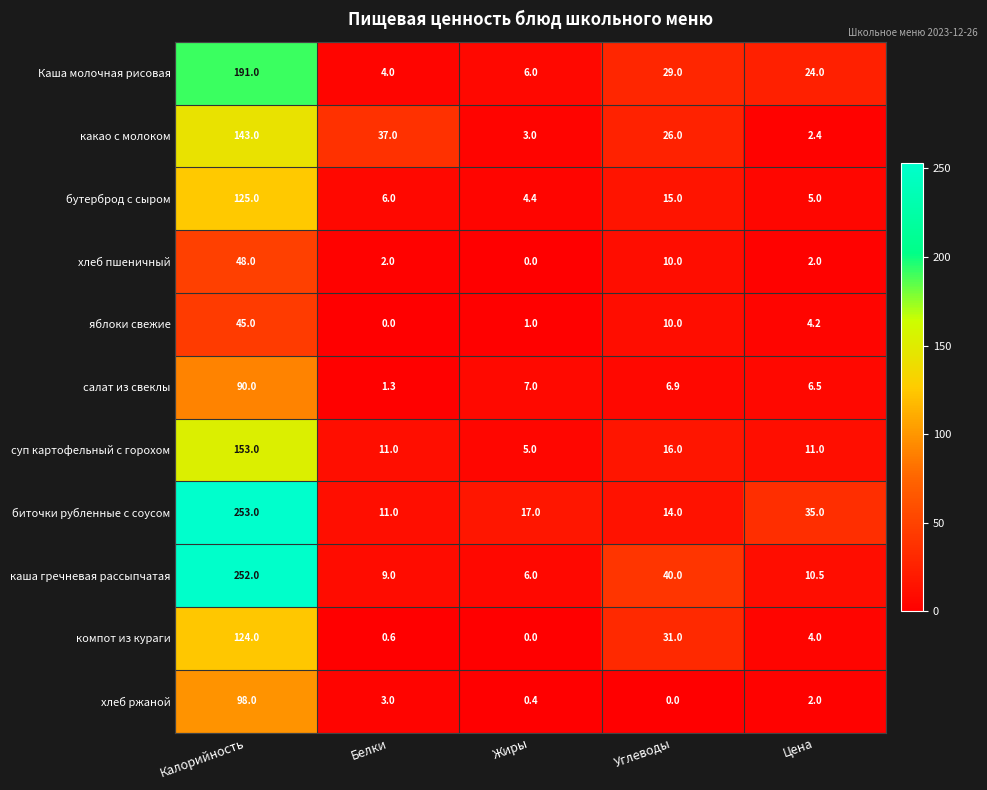

What is the sum of all суп картофельный с горохом values?

196.0